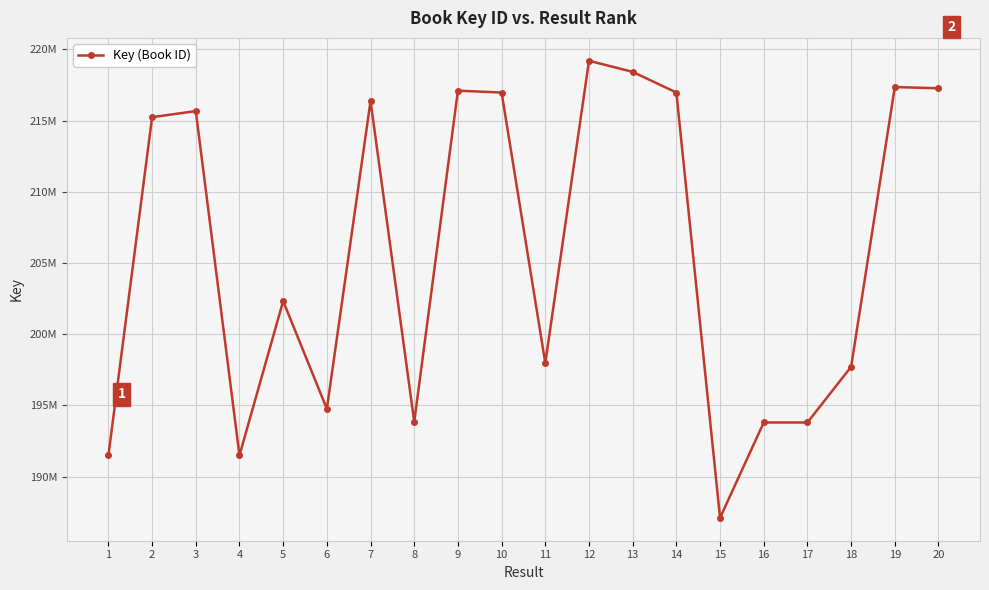

What is the difference between the values at 20 and 14?

300130